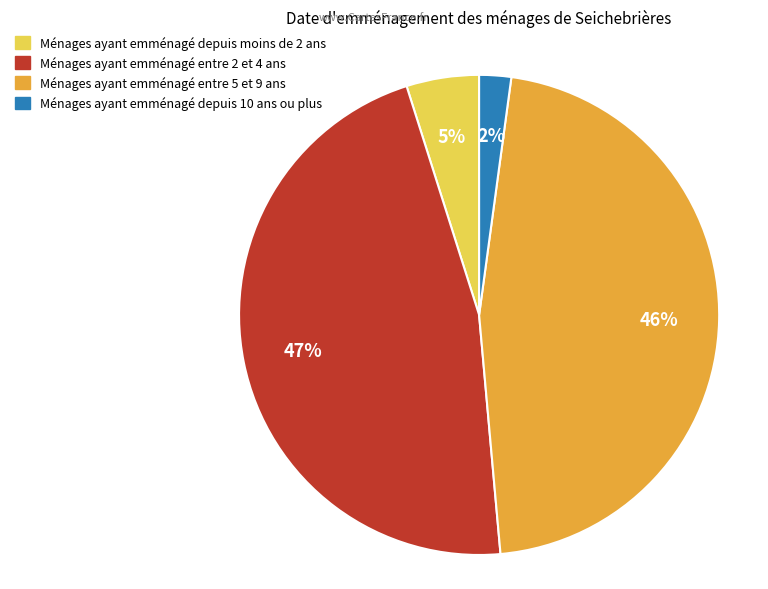

Does any single category account for the majority?

No